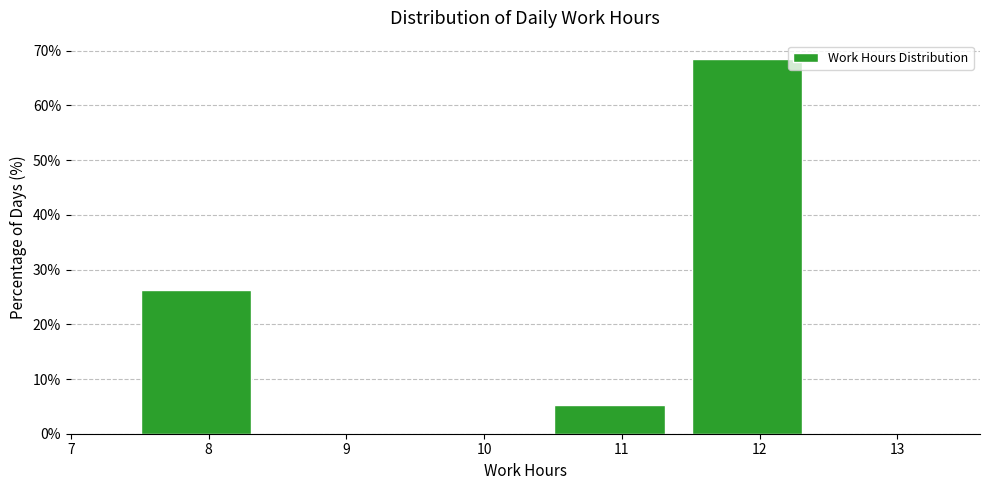

Reading left to right, transcribe this chart: for each bar, give the range it covers on the x-axis and its height. Neither the bar edges nor the heights are printed on the chart, so give them approximately, as read against the axes.

7.41 to 8.41: 26
8.41 to 9.41: 0
9.41 to 10.41: 0
10.41 to 11.41: 5
11.41 to 12.41: 68
12.41 to 13.41: 0